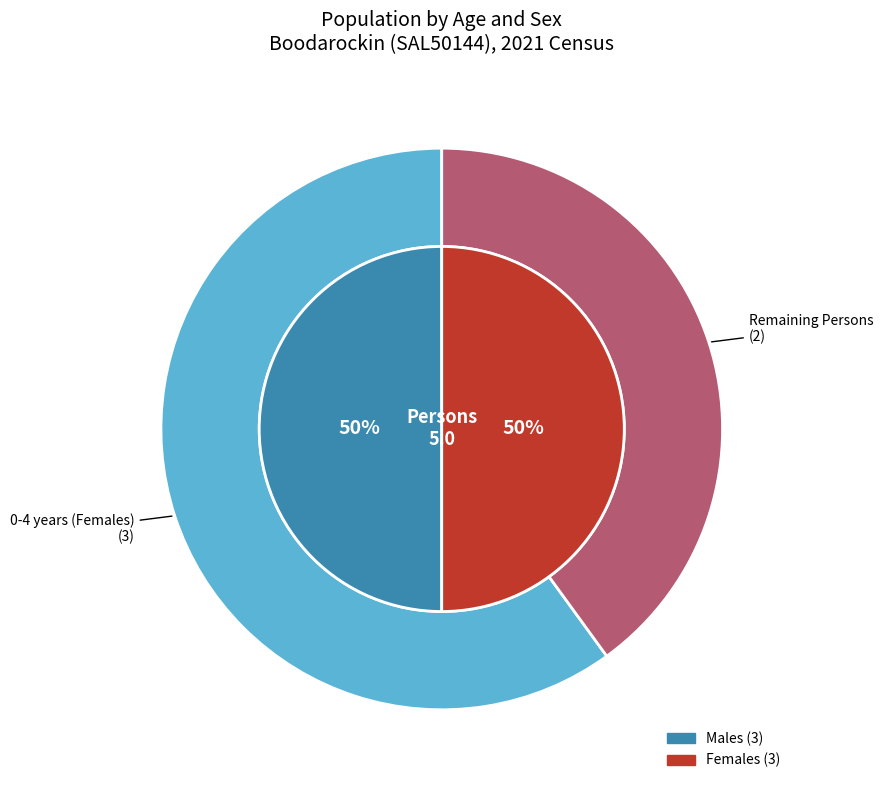

Is it true that 5-9 years is 11% of the pie?

False